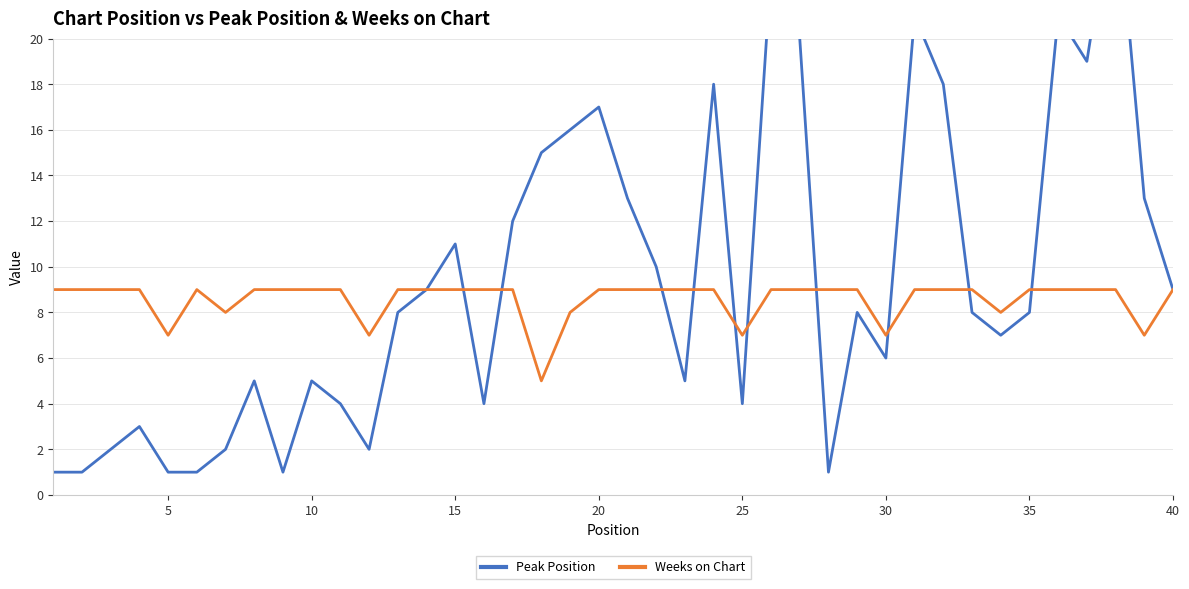

Rank the series by their average value, from lowest to highest.

Weeks on Chart, Peak Position